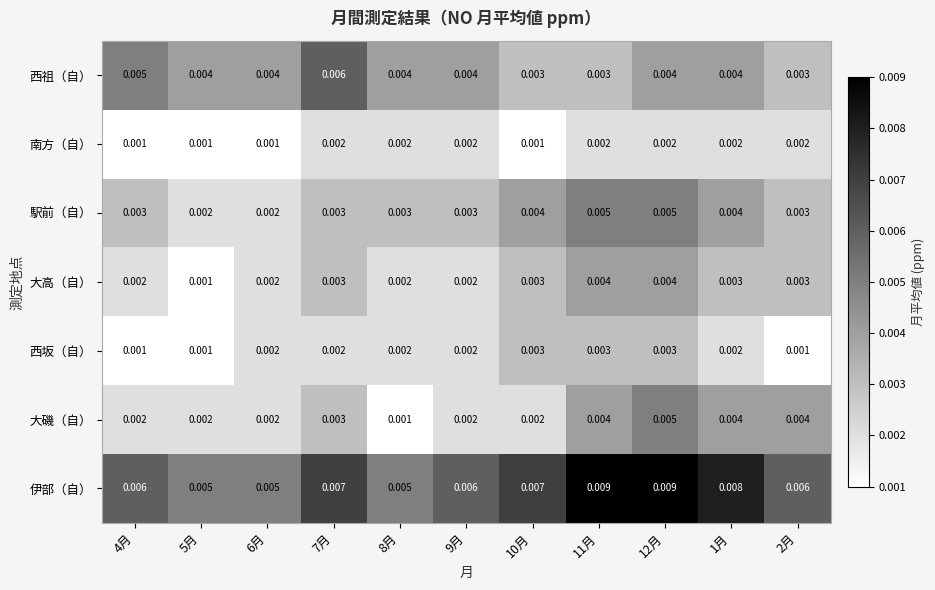

Is the value of 南方（自） at 4月 greater than the value of 駅前（自） at 12月?

No